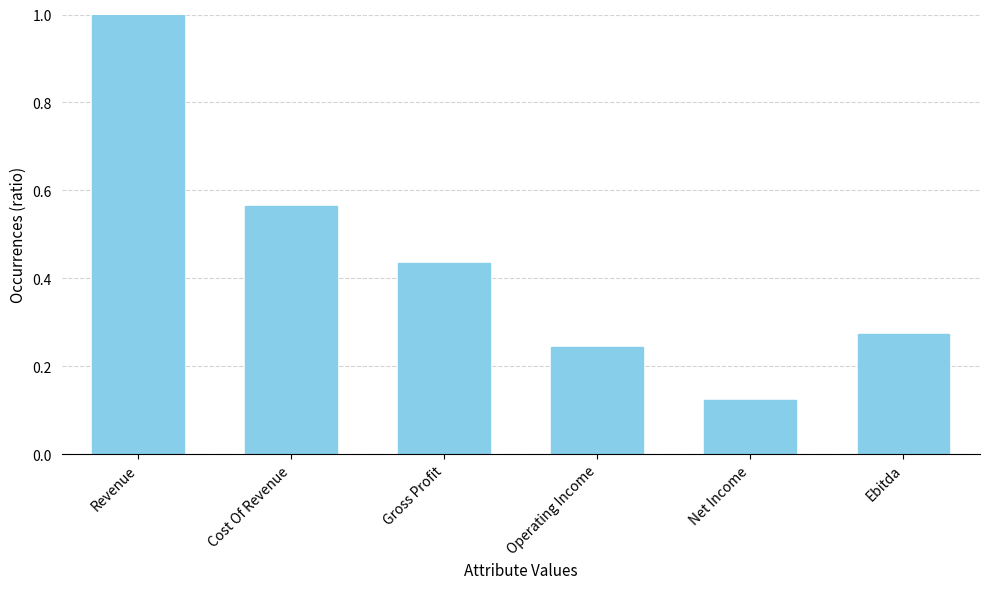

Is it true that the value at Net Income is 0.2?

False